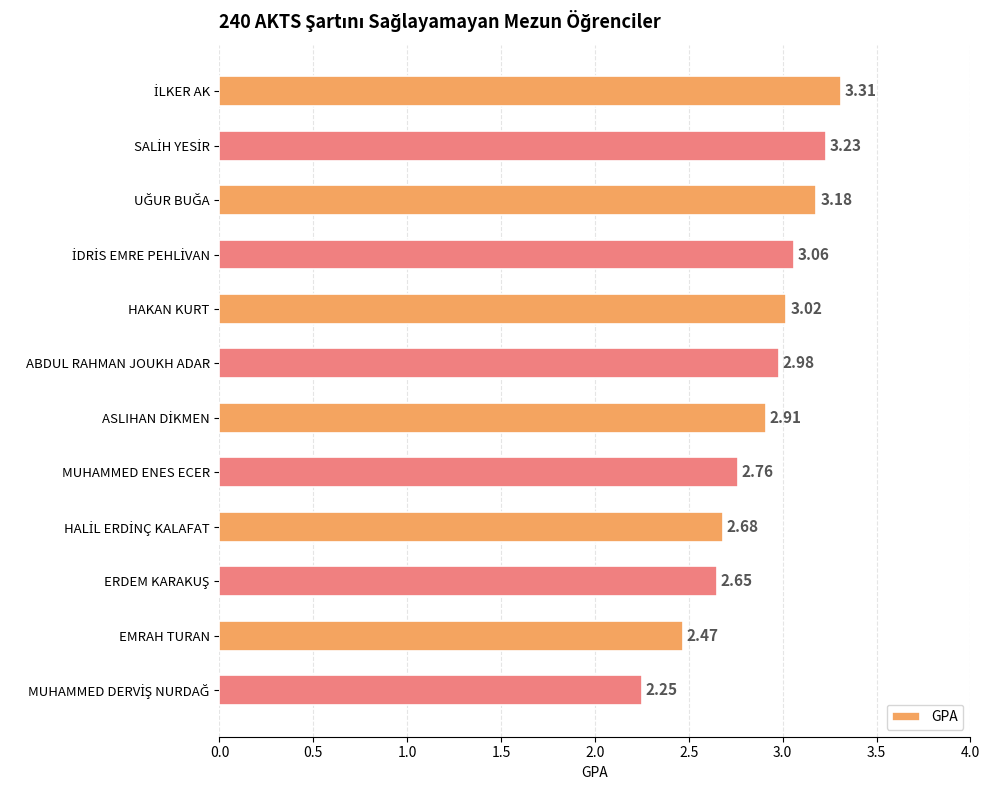

What is the label of the 7th bar from the bottom?

ABDUL RAHMAN JOUKH ADAR